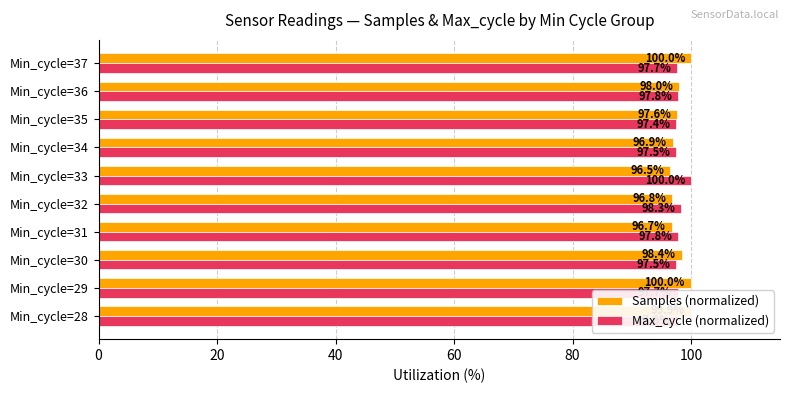

What is the maximum value shown in the chart?

100.0